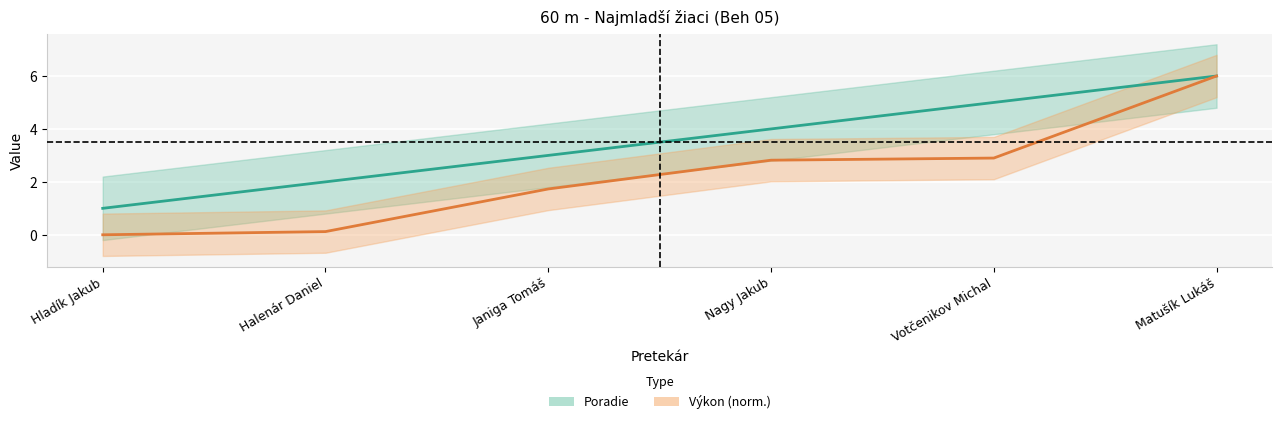

Count the number of categories in the chart.

6